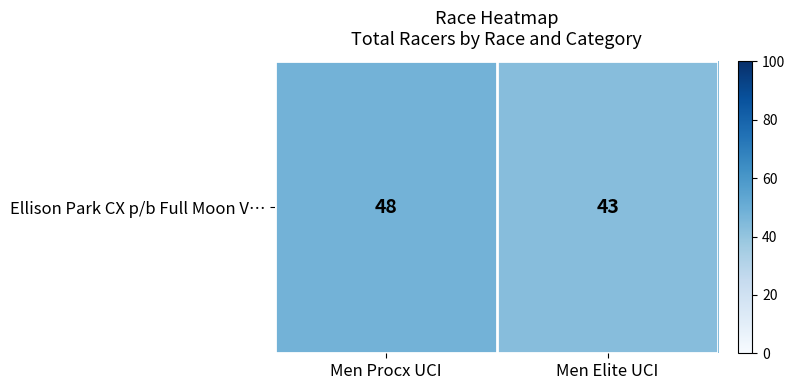

Rank the categories by value from lowest to highest.

Men Elite UCI, Men Procx UCI